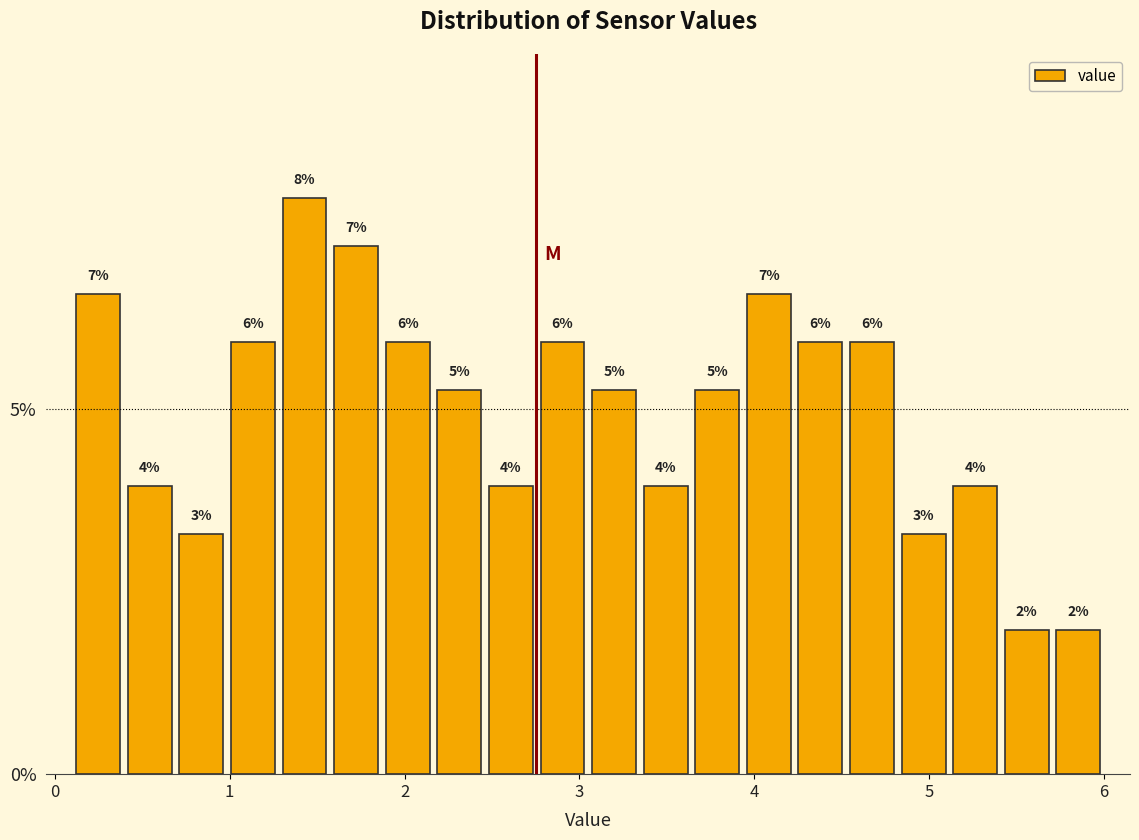

Read against the x-axis, roughly where is the centre of the tallest bar?

1.4